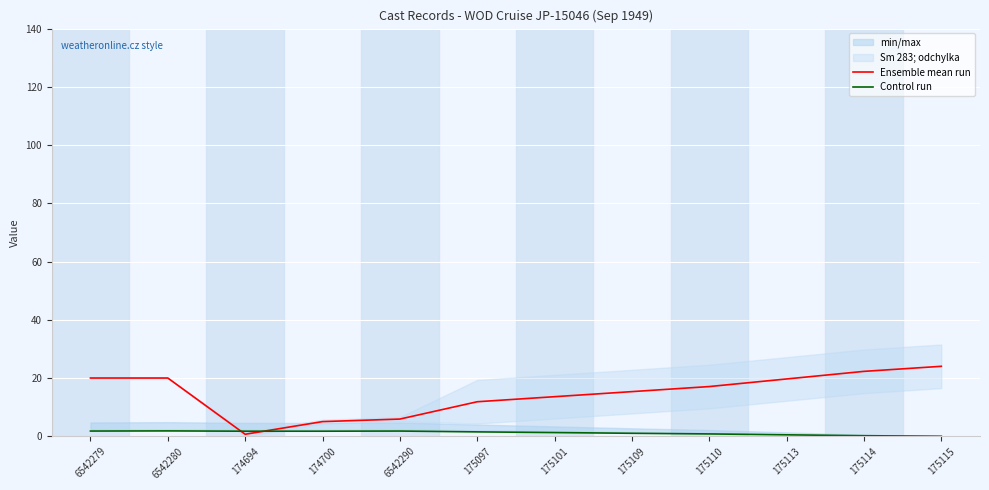

Between 175114 and 175097, which is larger?

175114